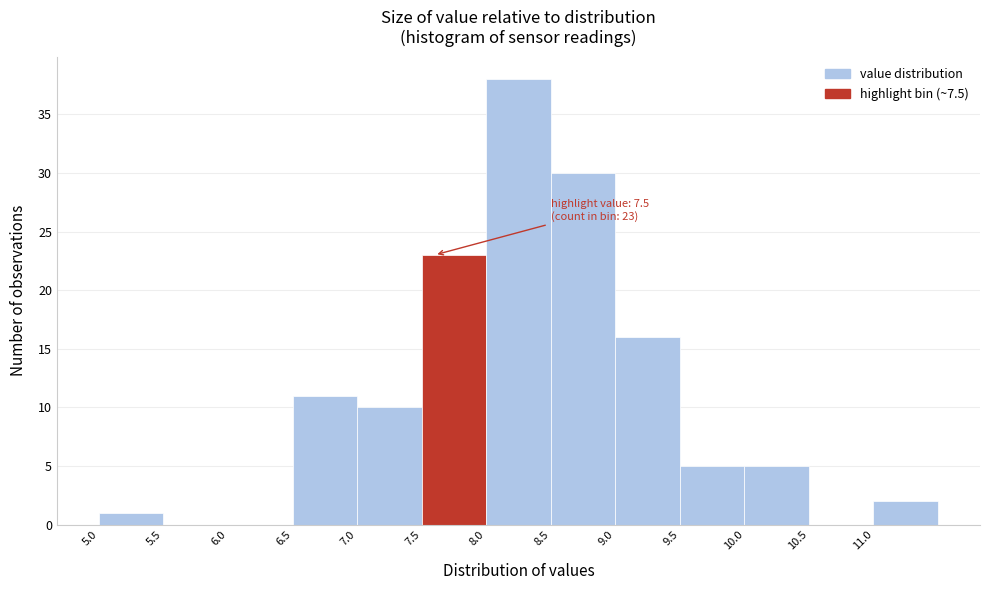

Which range on the x-axis has the tallest bar?

8.0 to 8.5